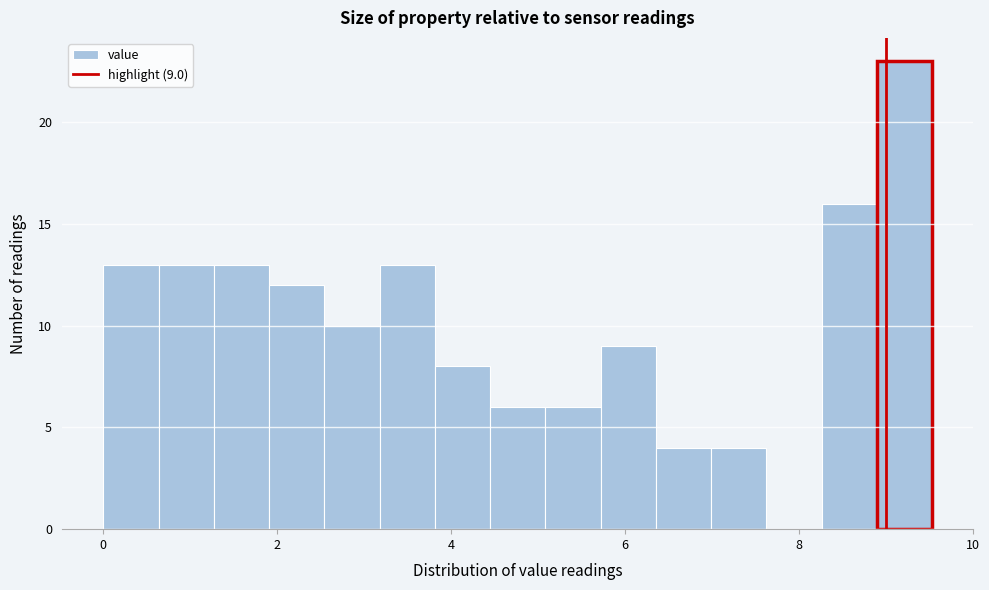

Read against the x-axis, roughly where is the centre of the tallest bar?

9.2